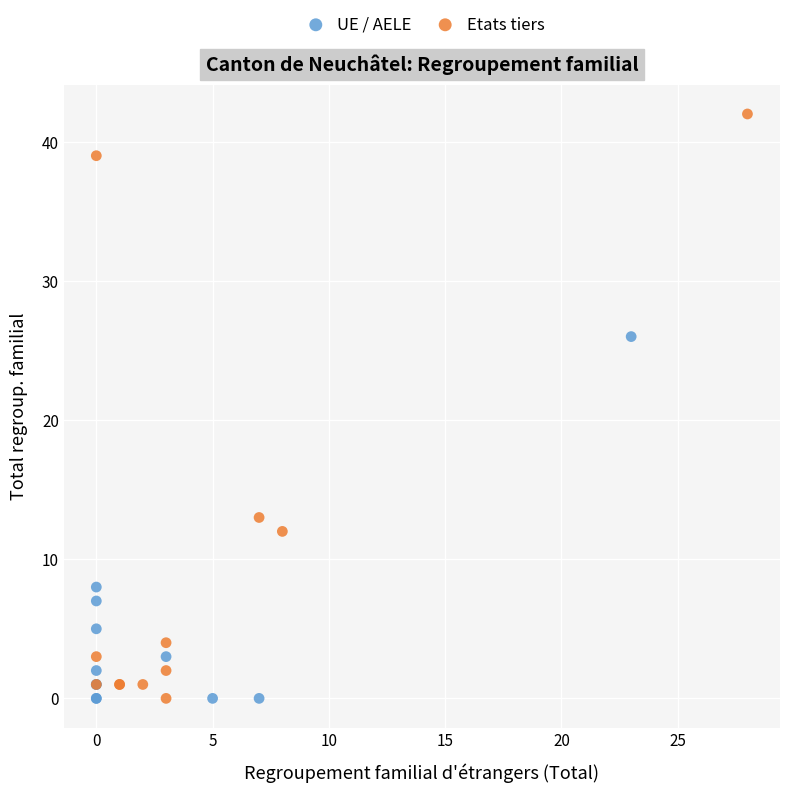

Which series has the largest Y range (max minus min)?

Etats tiers